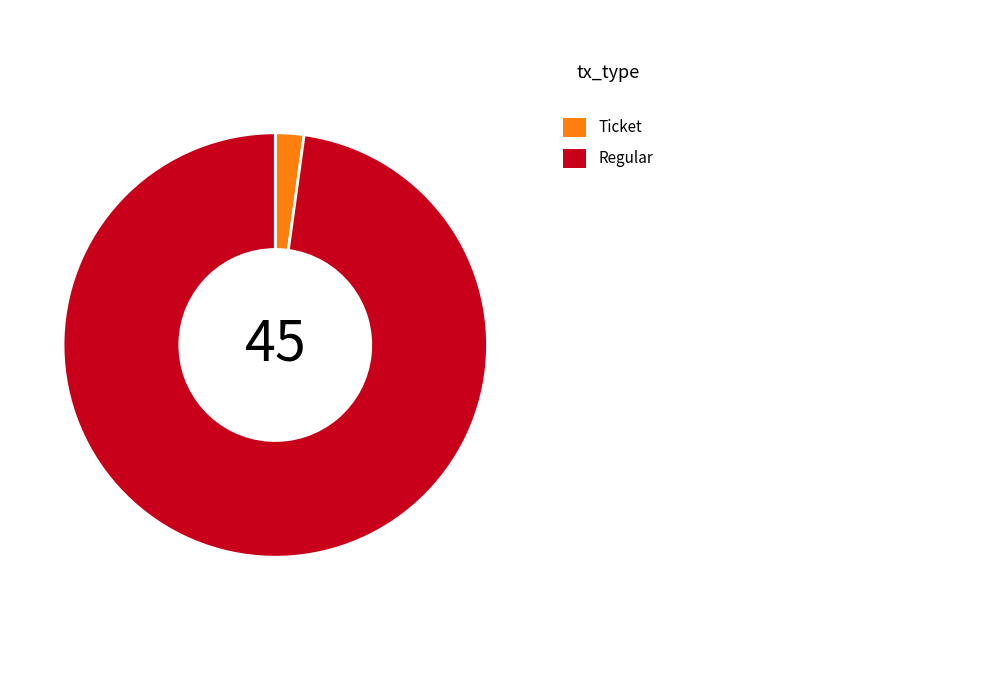

Does any single category account for the majority?

Yes